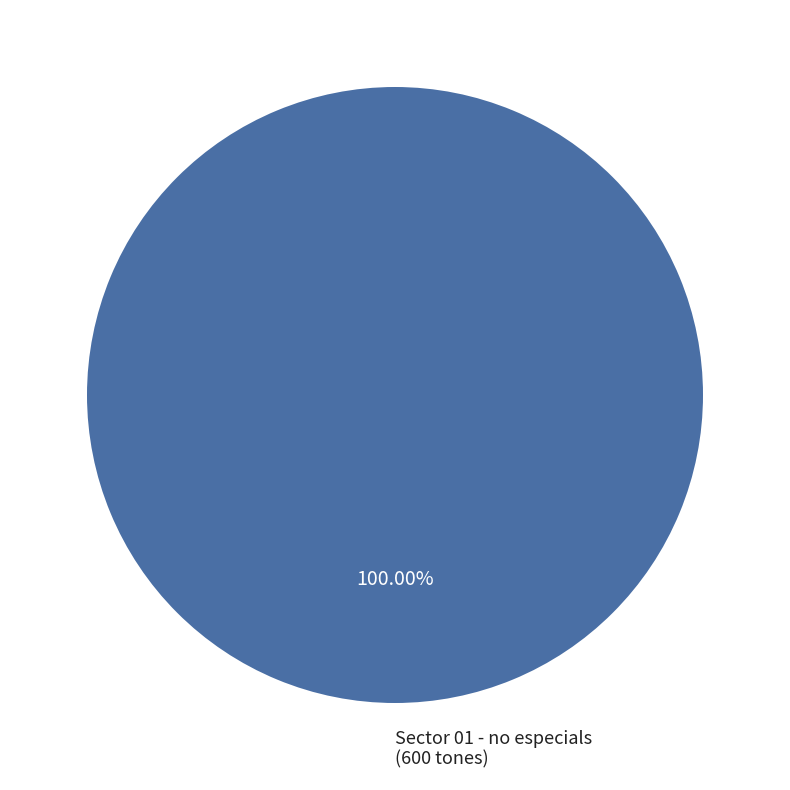

Is there a majority slice in this chart?

Yes